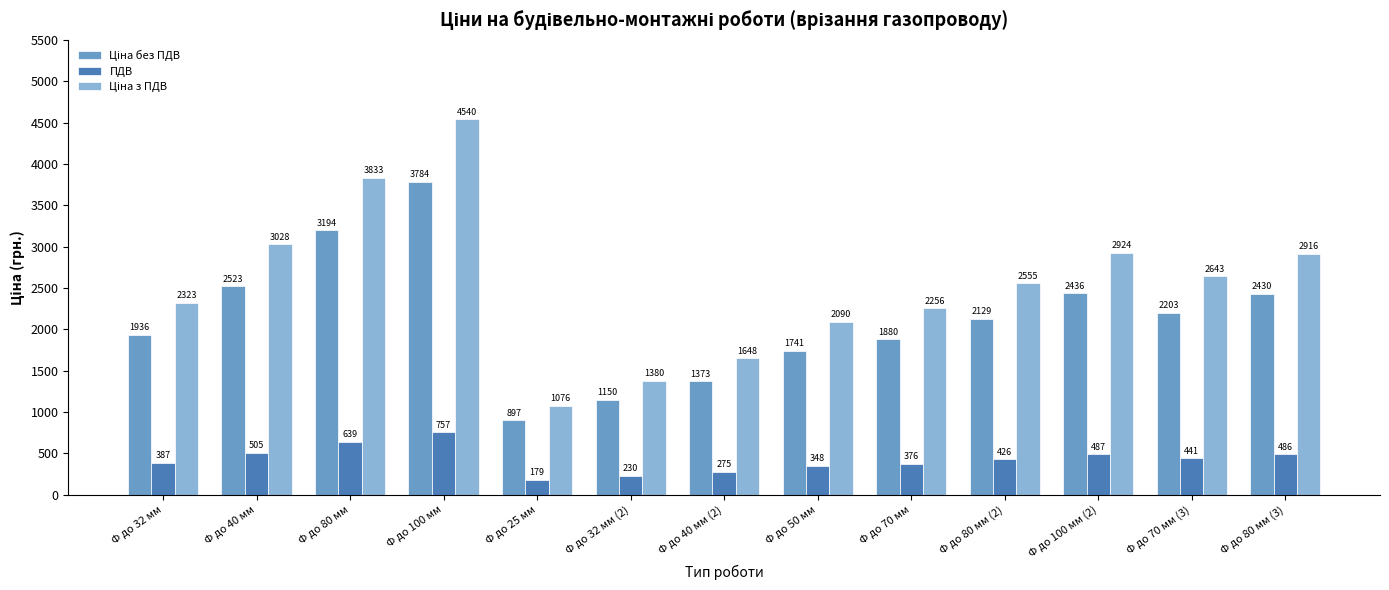

At which category is the sum across all series the highest?

Ф до 100 мм